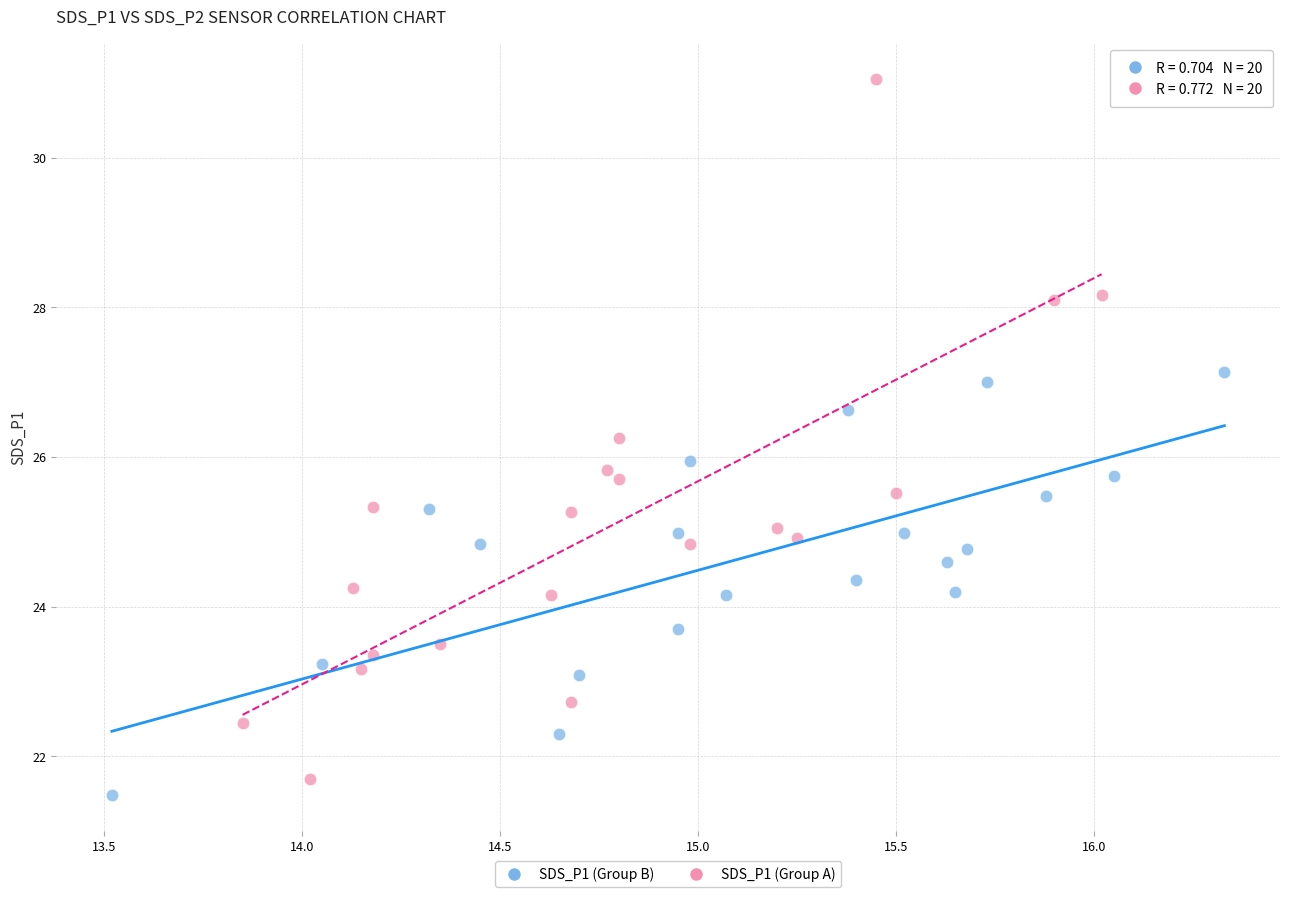

Which series has the largest Y range (max minus min)?

SDS_P1 (Group A)